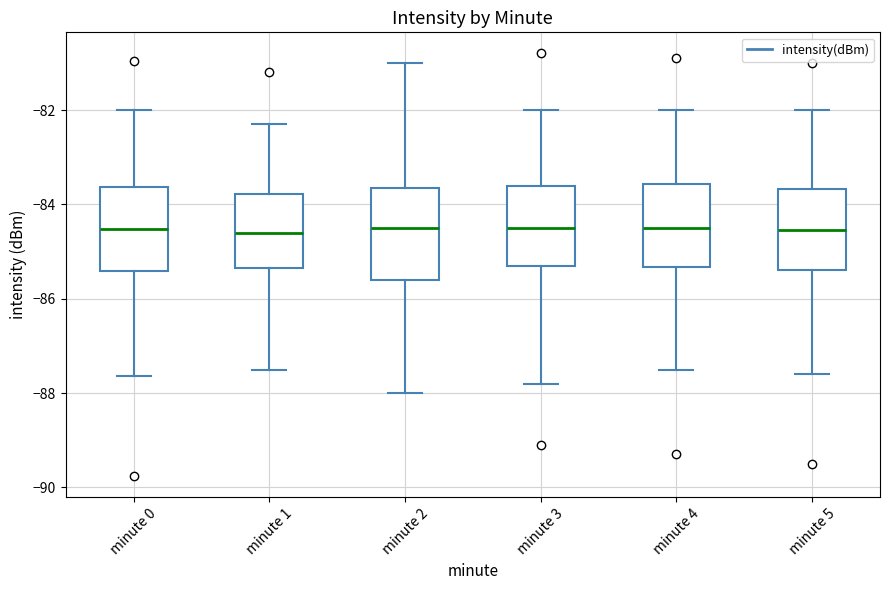

Reading left to right, transcribe this box plot: for each box, give where its median line is, the range the box spans, and where its two whiskers end, as read against the y-axis. The values are not printed on the chart, so give them approximately, as read against the axis.

minute 0: median -84.6, box -85.4 to -83.6, whiskers -87.6 to -82.0
minute 1: median -84.6, box -85.4 to -83.8, whiskers -87.4 to -82.2
minute 2: median -84.4, box -85.6 to -83.6, whiskers -88.0 to -81.0
minute 3: median -84.4, box -85.2 to -83.6, whiskers -87.8 to -82.0
minute 4: median -84.4, box -85.4 to -83.6, whiskers -87.4 to -82.0
minute 5: median -84.6, box -85.4 to -83.6, whiskers -87.6 to -82.0